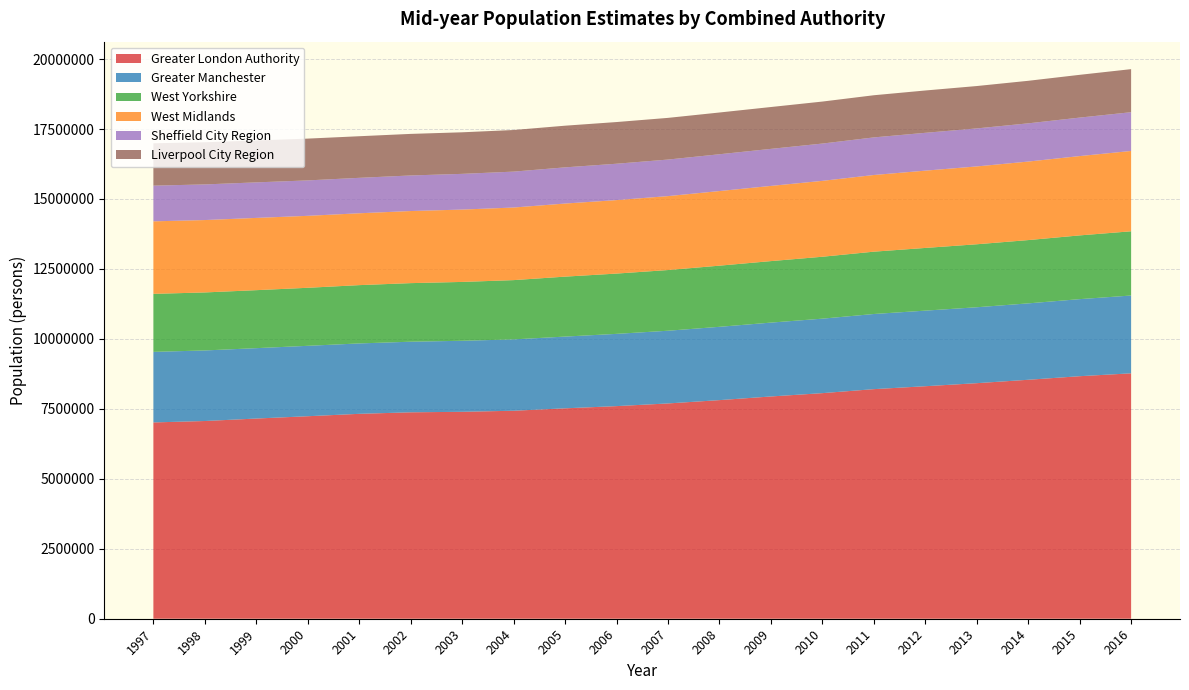

Reading left to right, extract all data points from this chart.

Greater London Authority: 7014838	7065497	7153912	7236712	7322403	7376671	7394817	7432730	7519009	7597825	7693473	7812161	7942594	8061495	8204407	8308833	8417458	8539398	8666930	8769659
Greater Manchester: 2521923	2521915	2515488	2516339	2516096	2523214	2538555	2549752	2564055	2582260	2598619	2620007	2639833	2661841	2685386	2701377	2713572	2730123	2754017	2780844
West Yorkshire: 2072744	2073051	2072278	2073655	2083101	2093189	2102681	2118239	2142174	2154207	2168816	2185043	2197607	2212556	2227371	2240388	2250644	2261757	2277796	2295025
West Midlands: 2591467	2586621	2582204	2571400	2568015	2576364	2585480	2593992	2611863	2626028	2641758	2666062	2687116	2711938	2739733	2761887	2781753	2805891	2834490	2870551
Sheffield City Region: 1276198	1273604	1269924	1266337	1266475	1271309	1276501	1283439	1293188	1299676	1306289	1315448	1323855	1332871	1343805	1352382	1358520	1366088	1375457	1385413
Liverpool City Region: 1513757	1506770	1497774	1493165	1486369	1485289	1485214	1486988	1488817	1489519	1489535	1491749	1495425	1500704	1506492	1512225	1514217	1520049	1528235	1538461